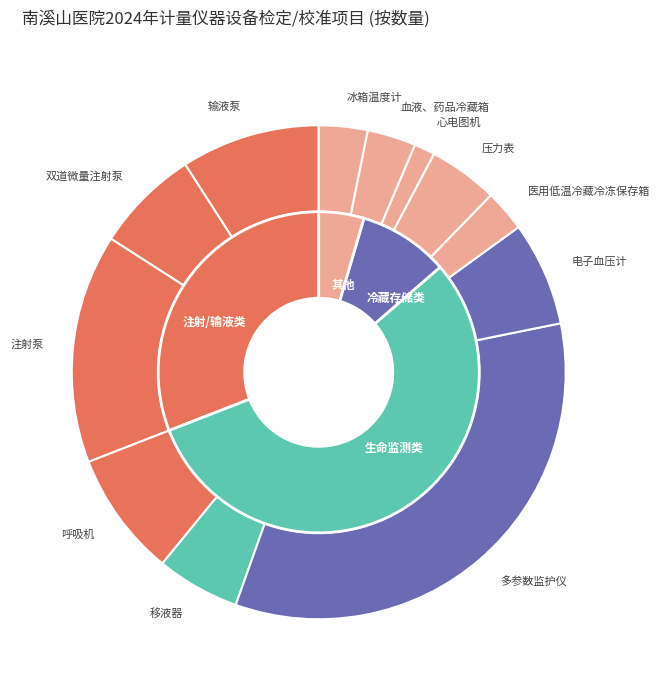

Between 医用低温冷藏冷冻保存箱 and 双道微量注射泵, which is larger?

双道微量注射泵